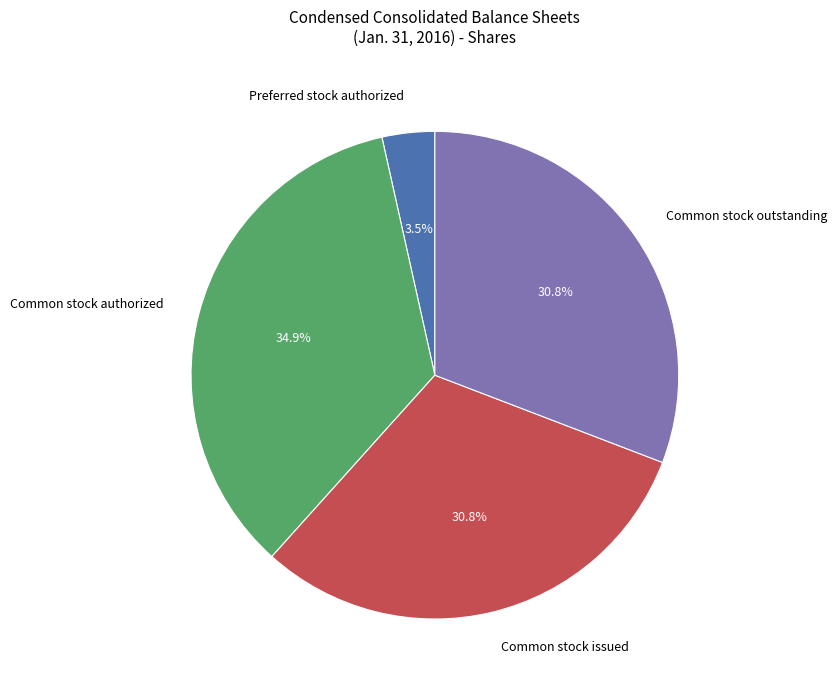

What portion of the pie excludes Common stock issued?

69.2%